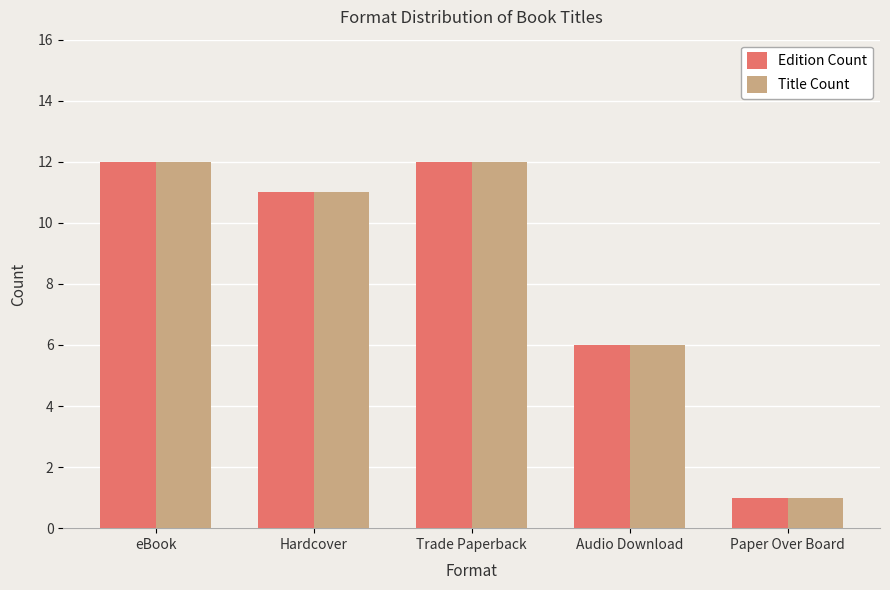

How many groups of bars are there?

5